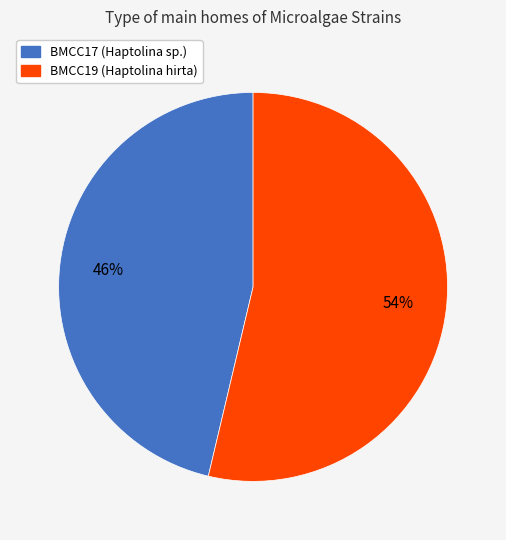

To the nearest percent, what percentage of the pie is BMCC19?

54%